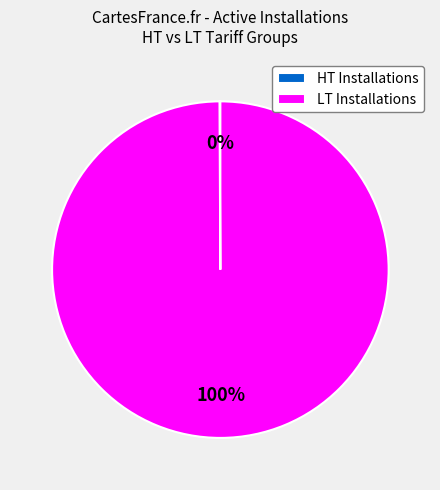

To the nearest percent, what percentage of the pie is LT Installations?

100%